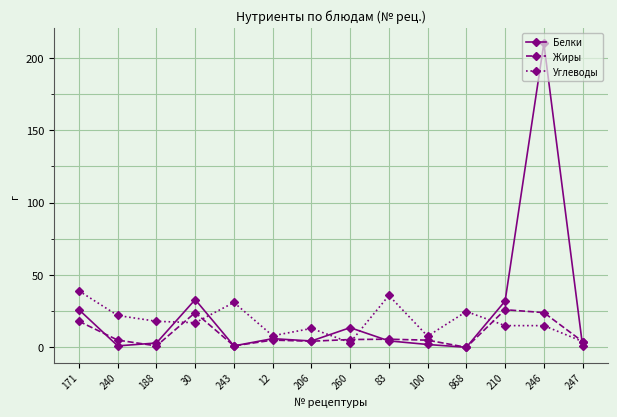

What is the value of the Жиры point at the 8th from the left?

5.4